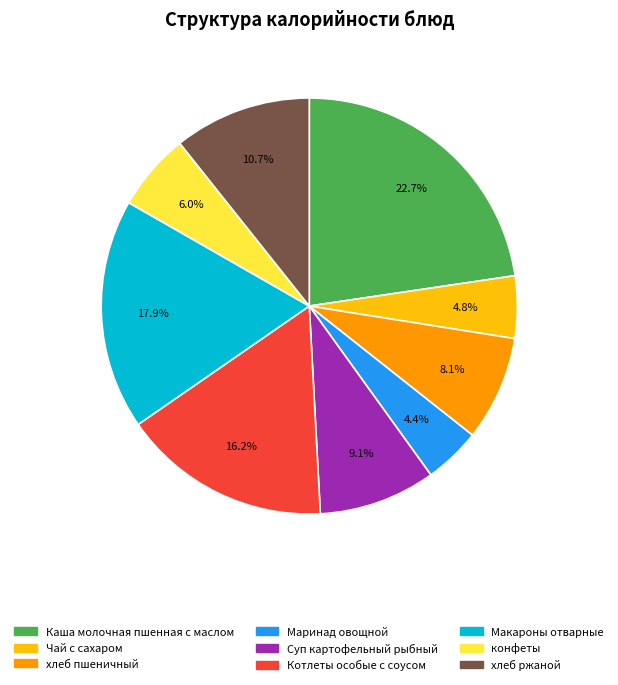

The Суп картофельный рыбный slice represents 9% of the pie. True or false?

True